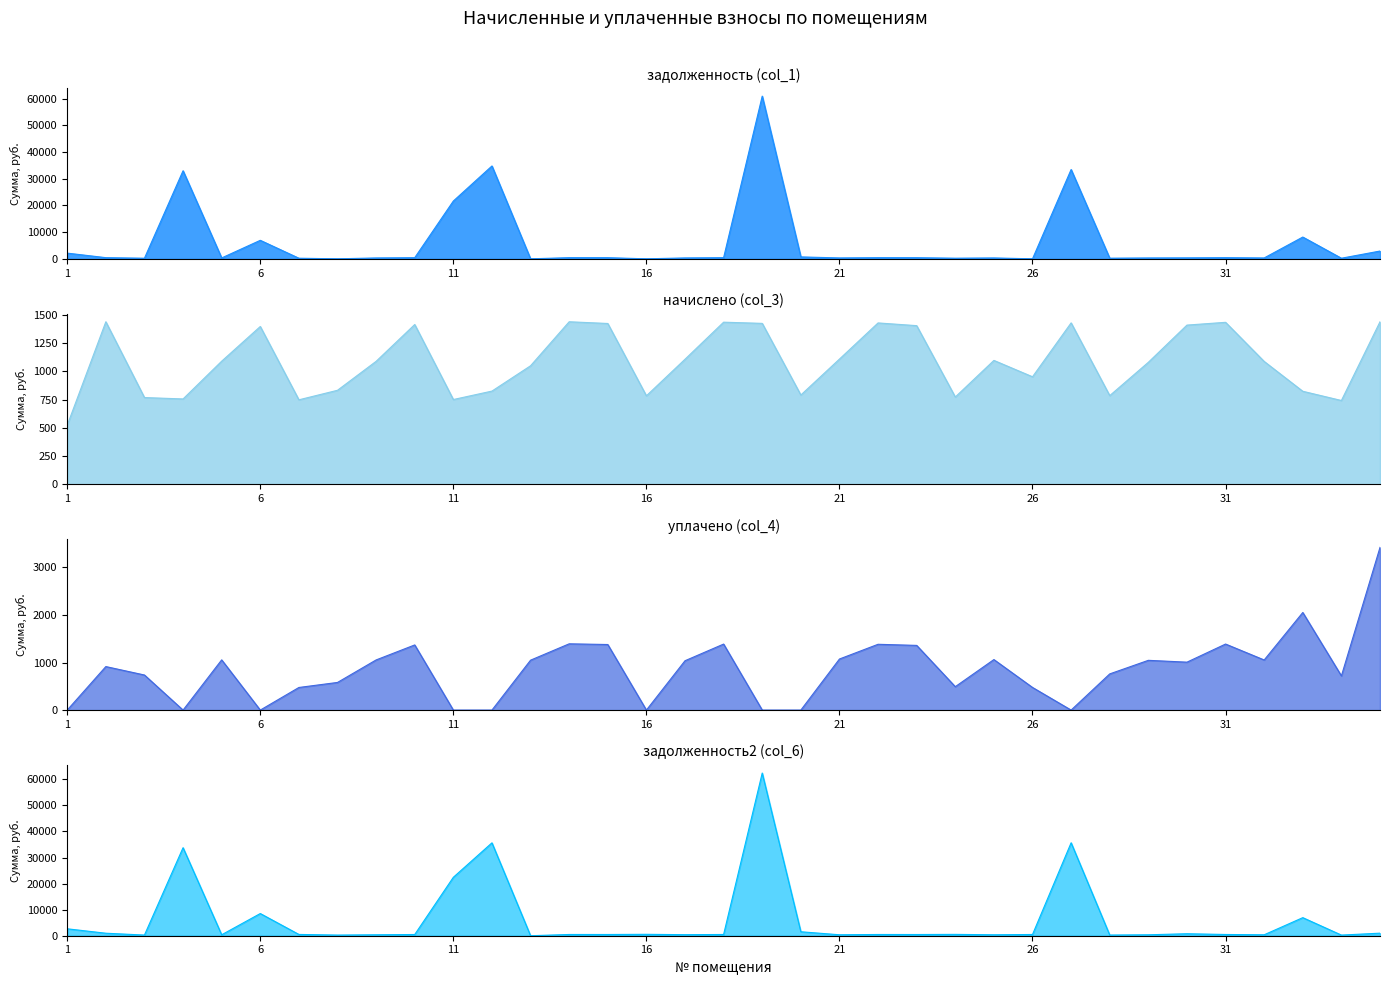

Which series has the widest spread of values?

задолженность2 (col_6)